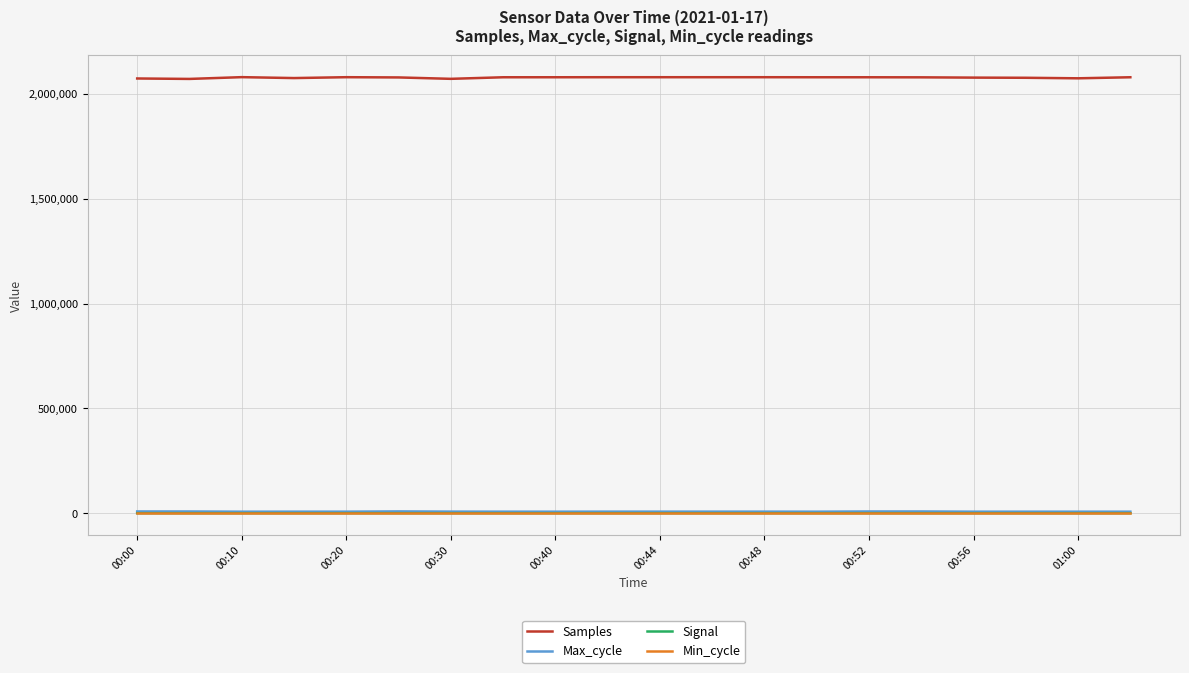

True or false: Samples and Min_cycle cross at least once.

False